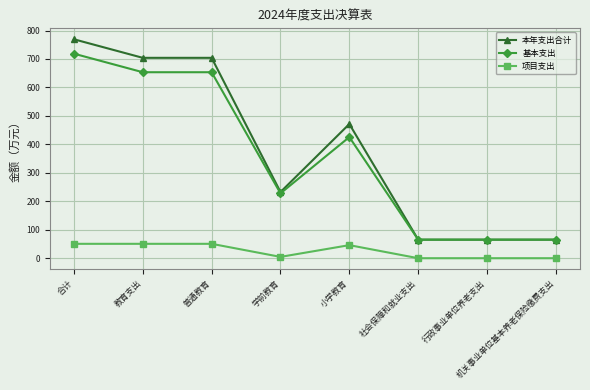

What is the difference between the maximum and minimum values in the 项目支出 series?

50.6